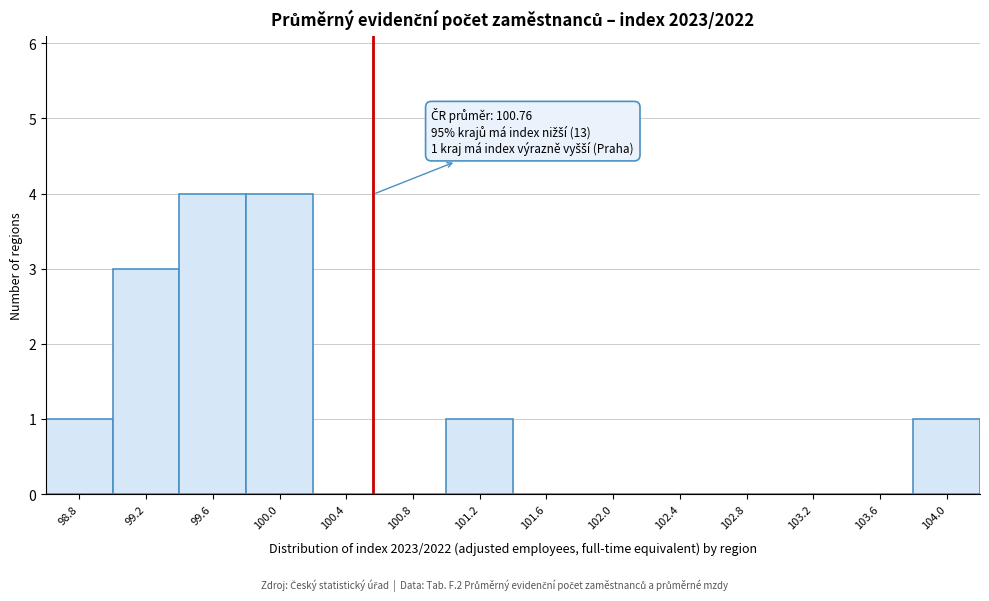

Reading left to right, transcribe all the data shown in this chart.

98.8=1	99.2=3	99.6=4	100.0=4	100.4=0	100.8=0	101.2=1	101.6=0	102.0=0	102.4=0	102.8=0	103.2=0	103.6=0	104.0=1